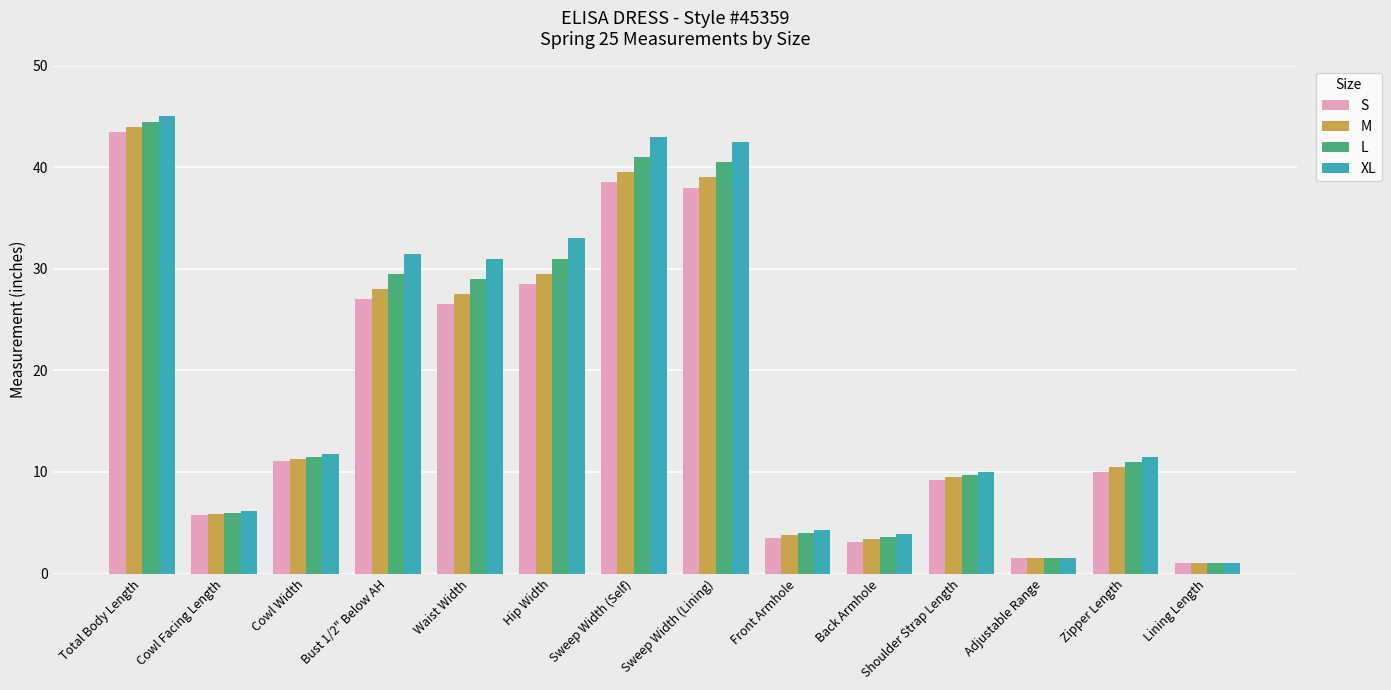

What is the difference between the maximum and minimum values in the XL series?

44.0